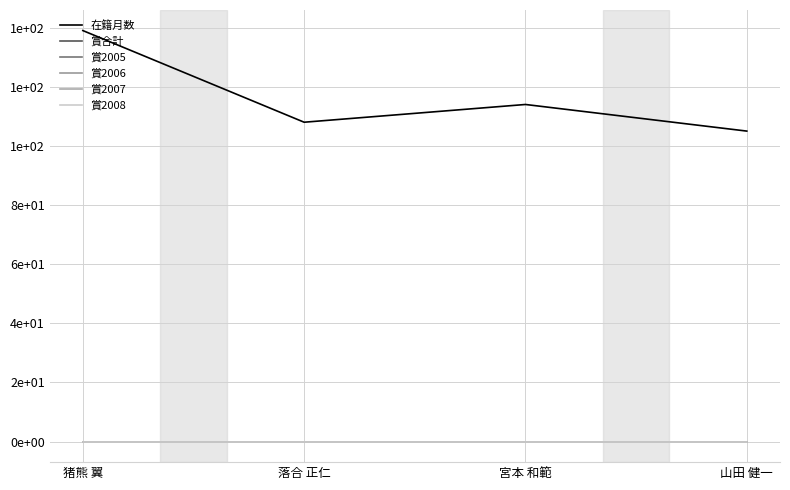

Is this an area chart (filled region under the line)?

No